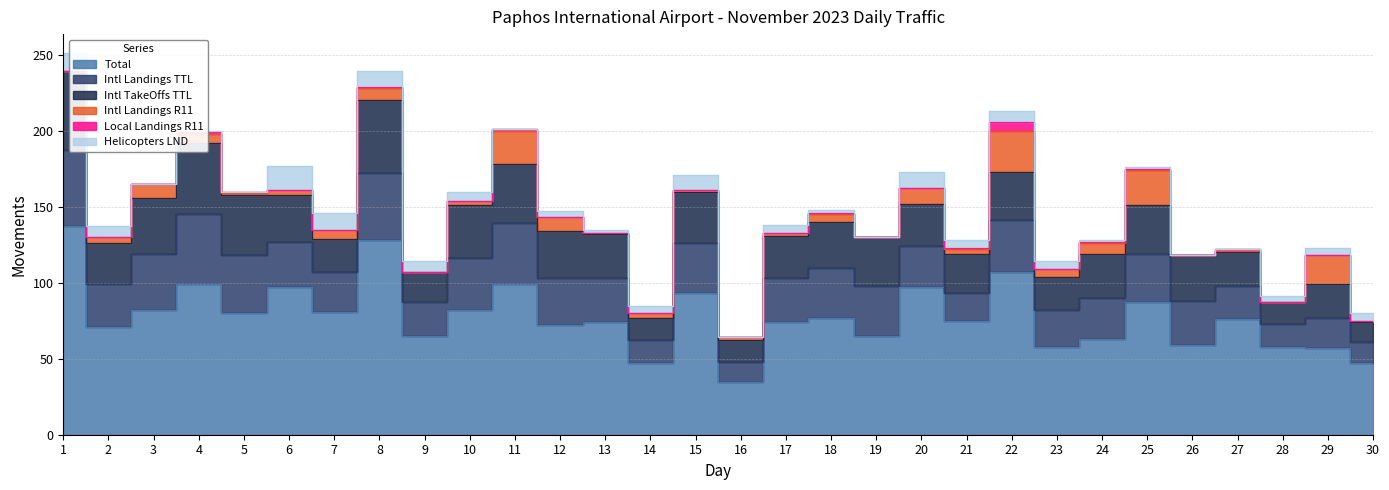

The Helicopters LND series shows 0 at 19. True or false?

True